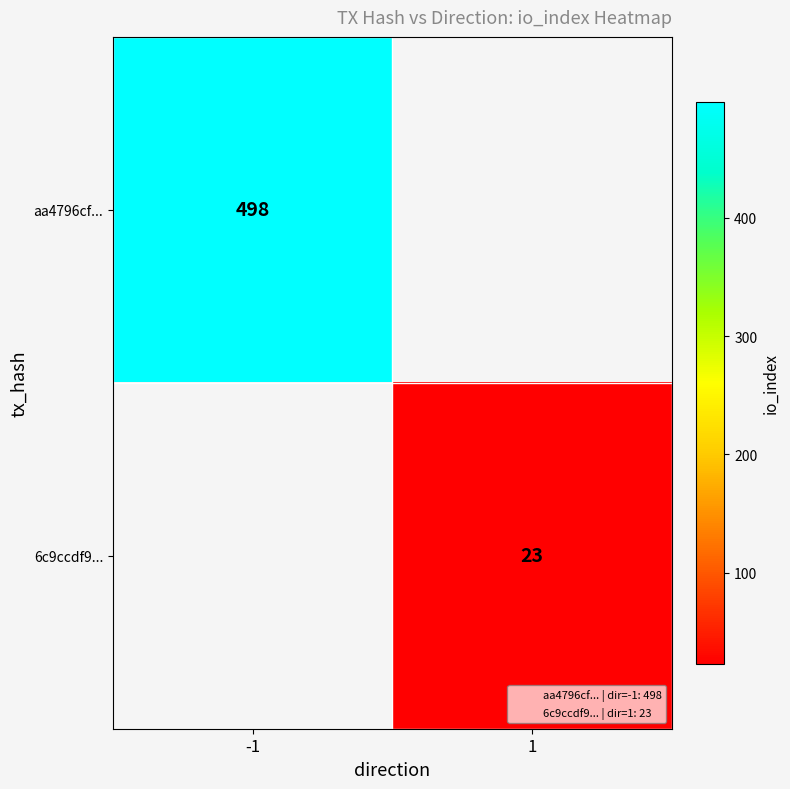

Which series has the largest range (max minus min)?

aa4796cf...